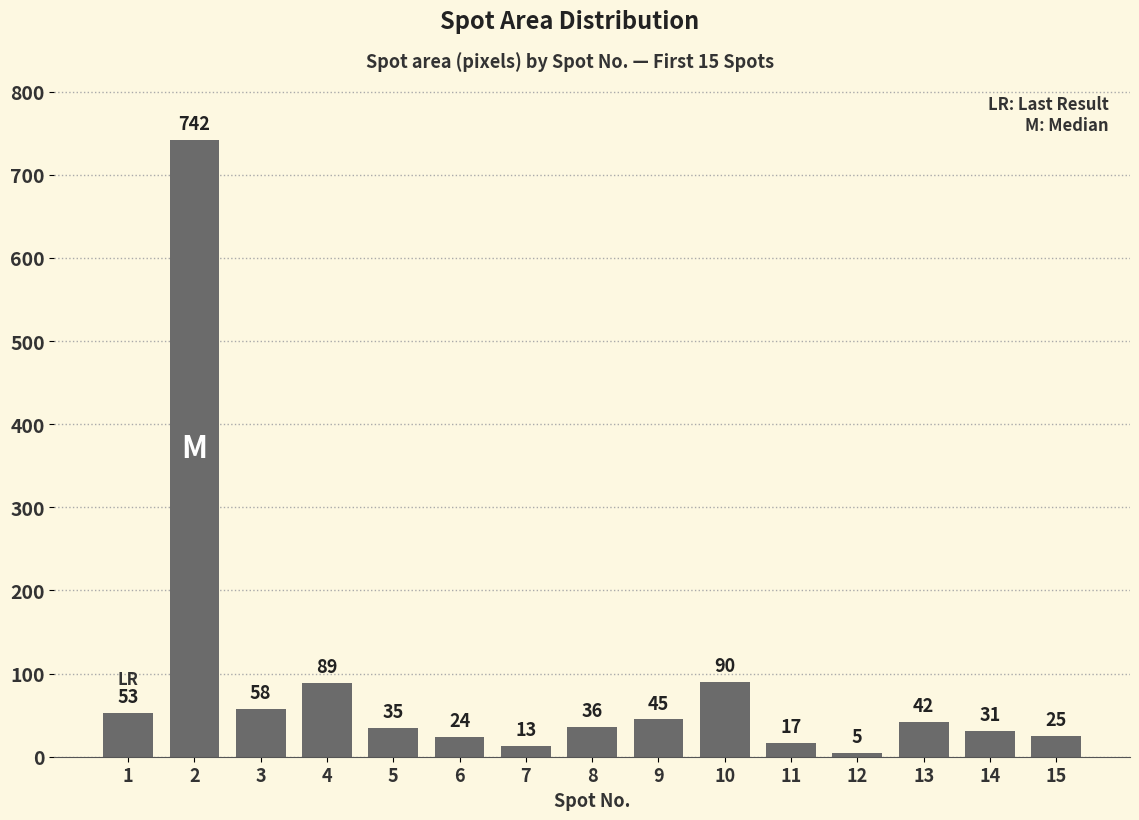

Reading left to right, extract all data points from this chart.

53	742	58	89	35	24	13	36	45	90	17	5	42	31	25